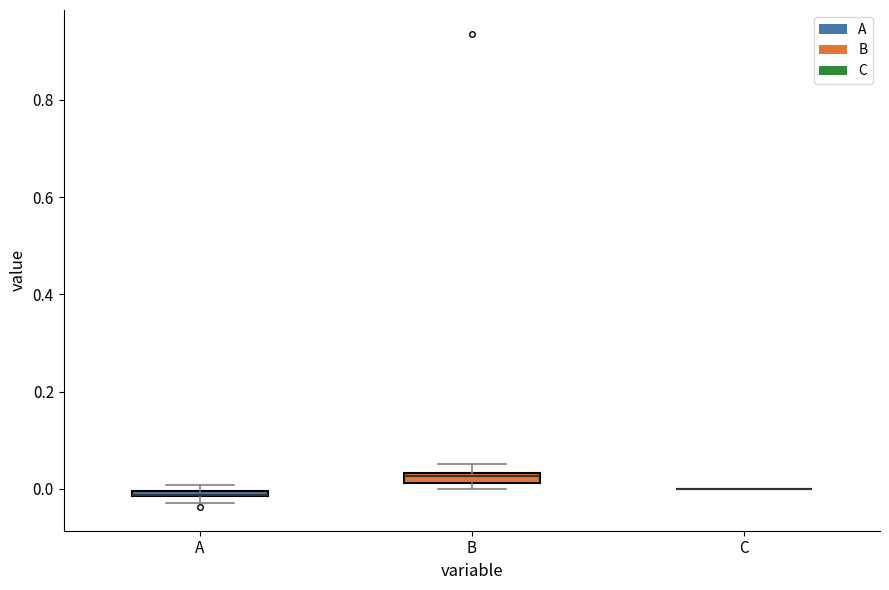

Where is the lower edge of the box for A on the y-axis? The values are not printed on the chart, so give them approximately, as read against the axis.

-0.02